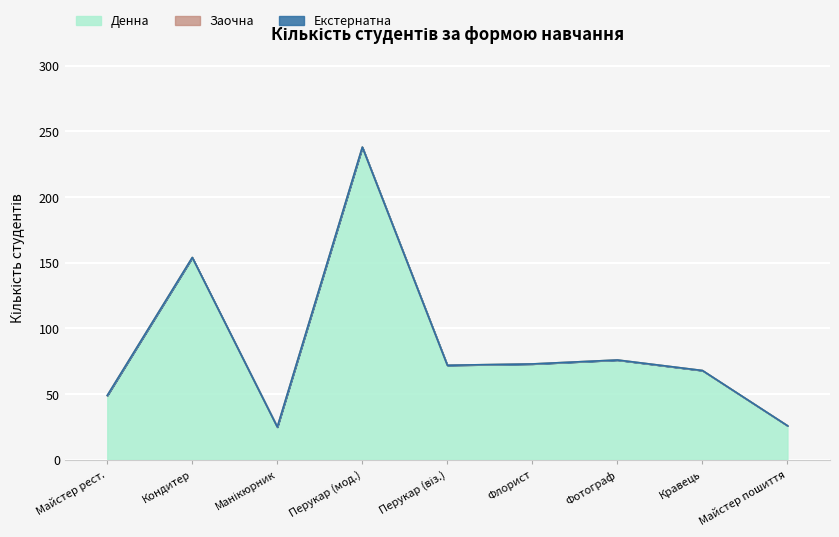

True or false: Заочна and Вечірня intersect in this chart.

False